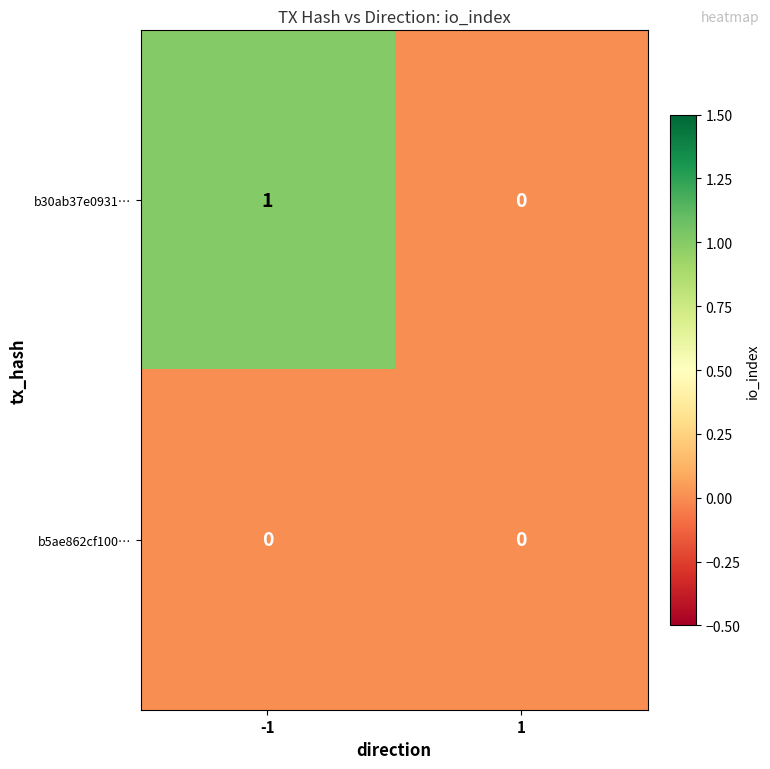

List the series in order of their overall mean, lowest first.

b5ae862cf100…, b30ab37e0931…